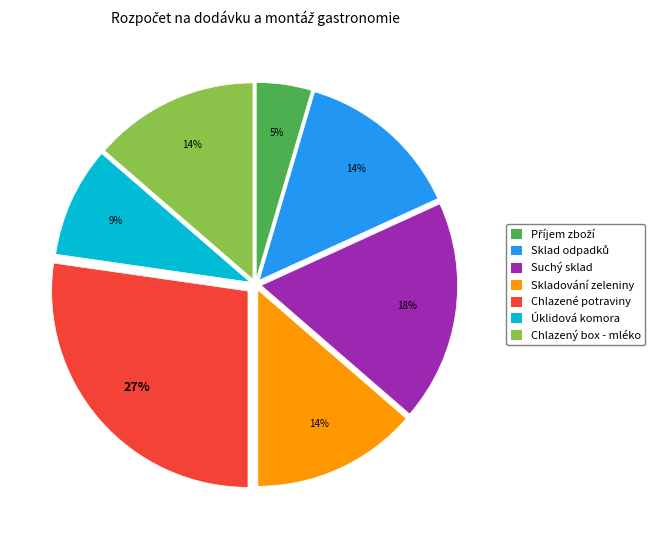

Count the number of slices in the pie.

7